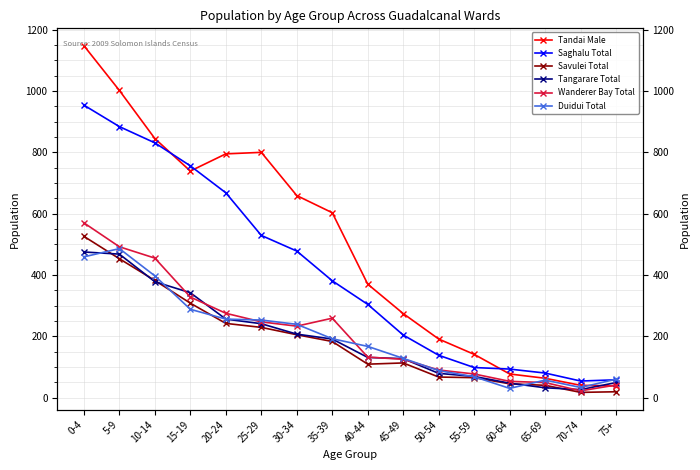

What is the minimum value for Wanderer Bay Total?

22